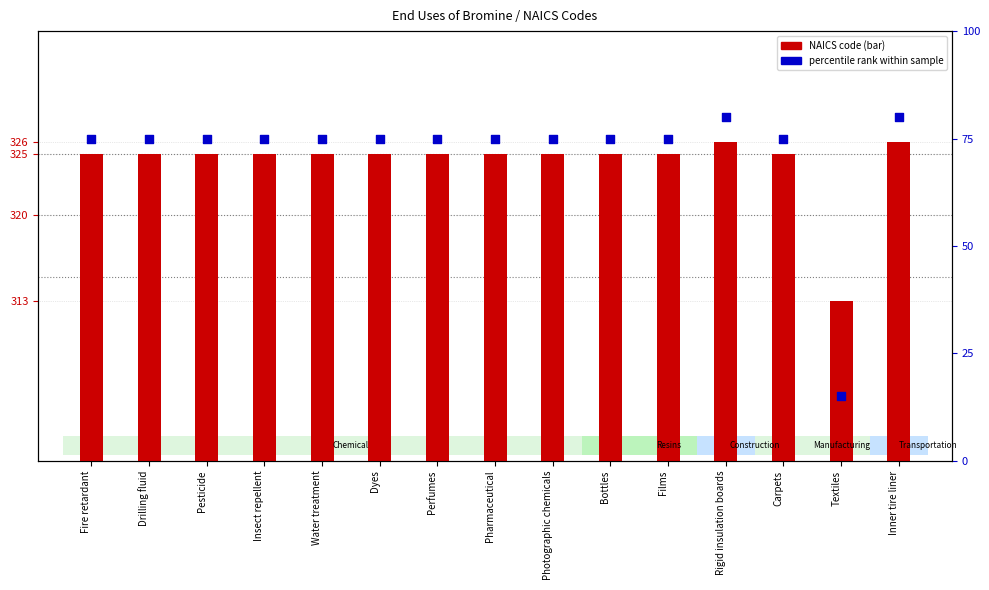

What are all the series names shown in the legend?

NAICS code, percentile rank